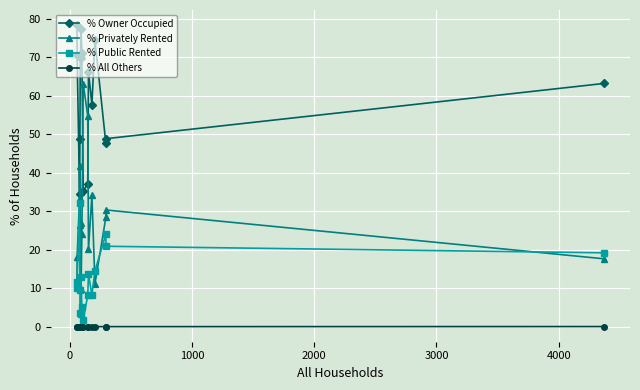

True or false: % Privately Rented and % All Others intersect in this chart.

False